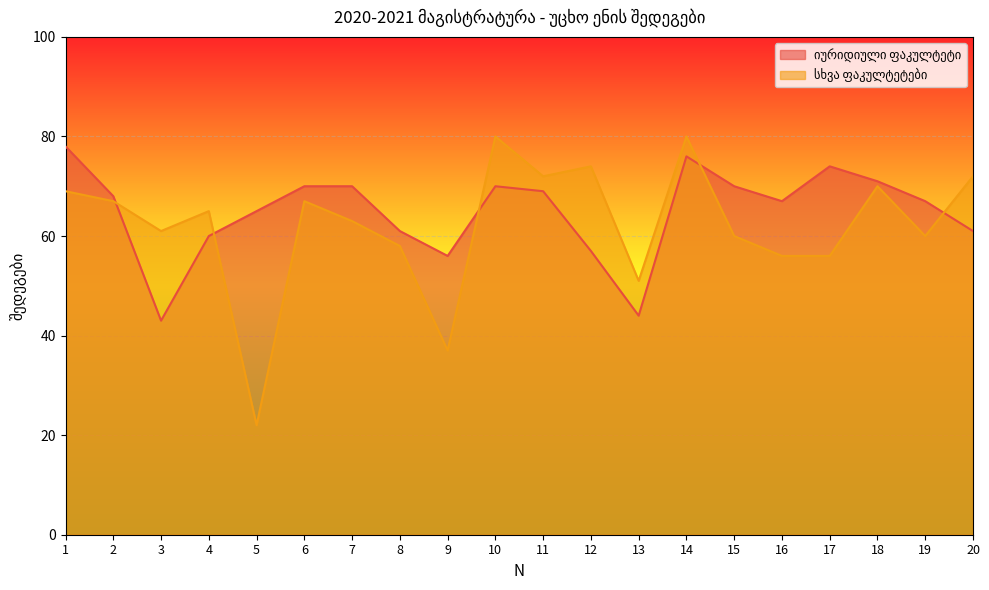

Which series has the largest total across all categories?

იურიდიული ფაკულტეტი